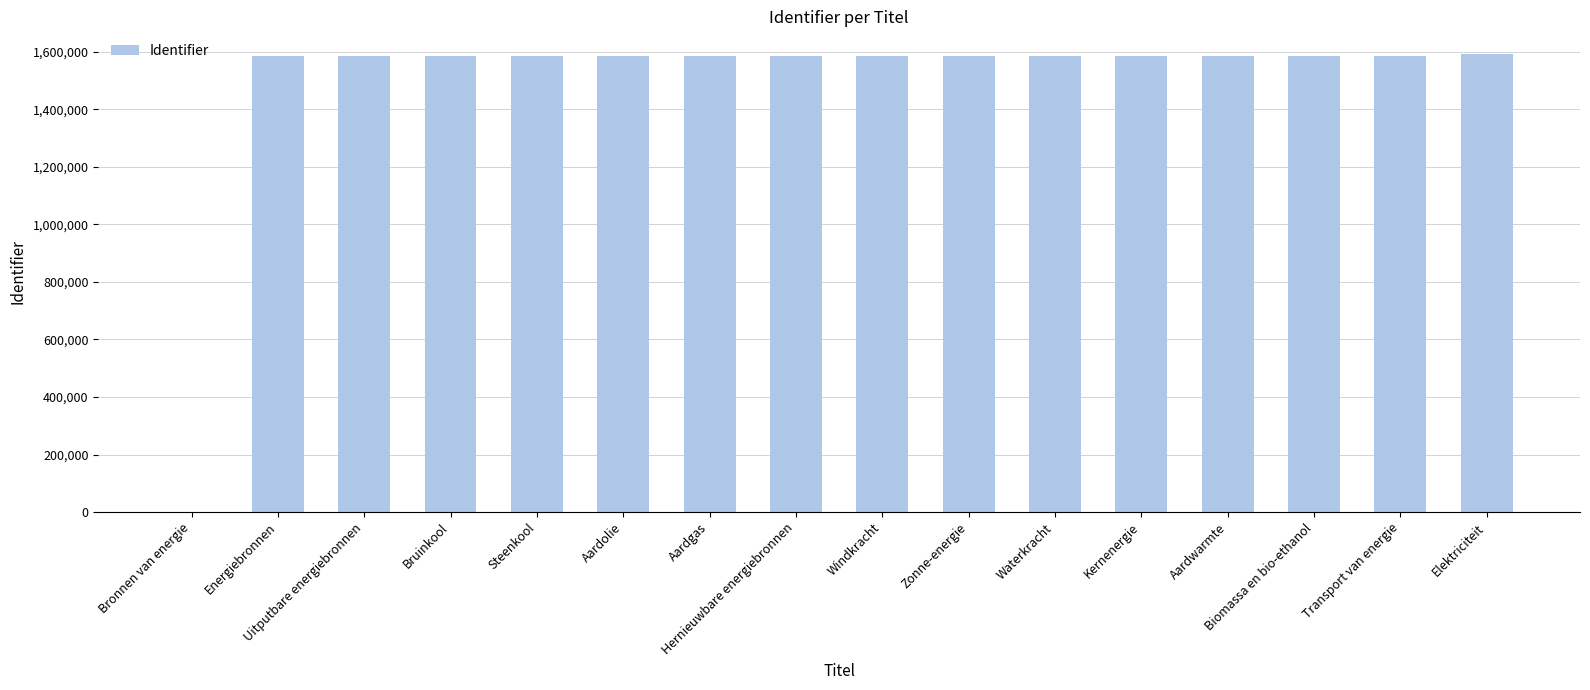

What is the sum of all values?

23803250